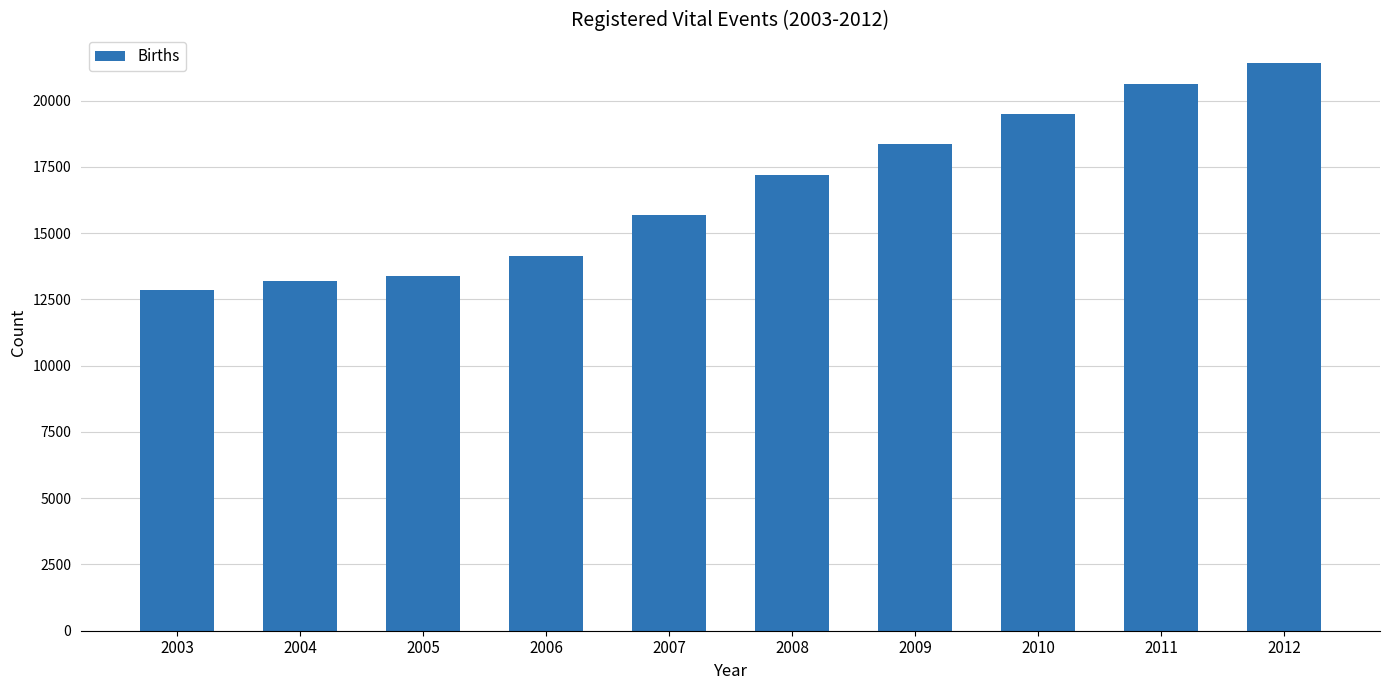

Where is the data nearest to the value 17139?

2008